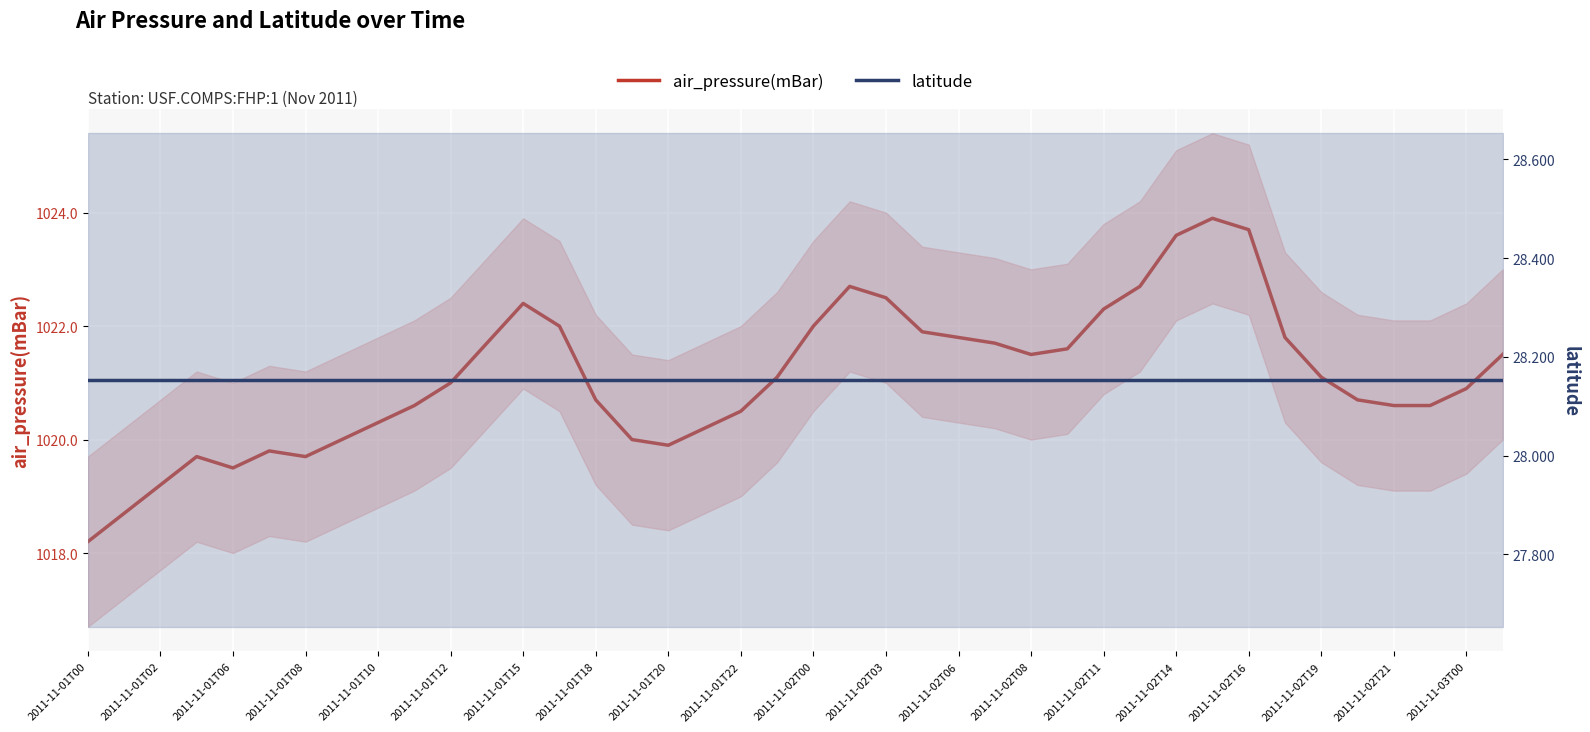

What is the average value of the latitude series?

28.2